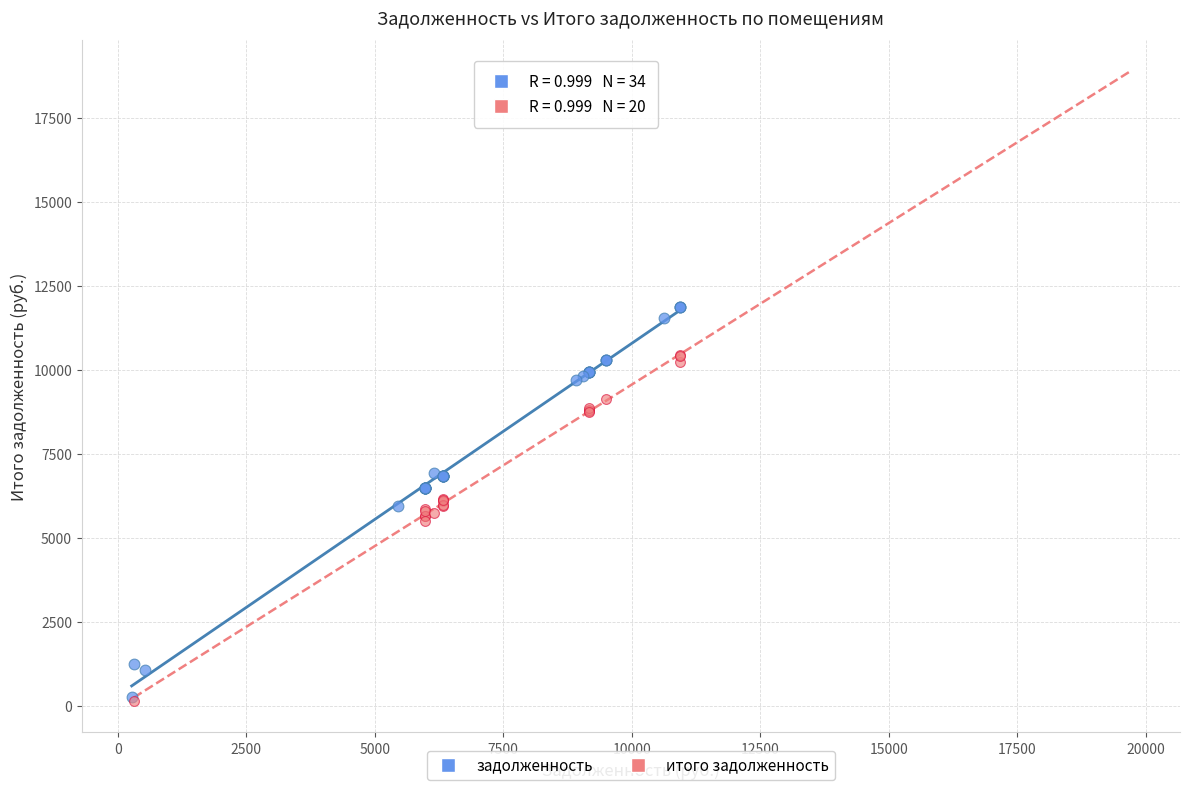

Which series contains the highest Y value?

задолженность